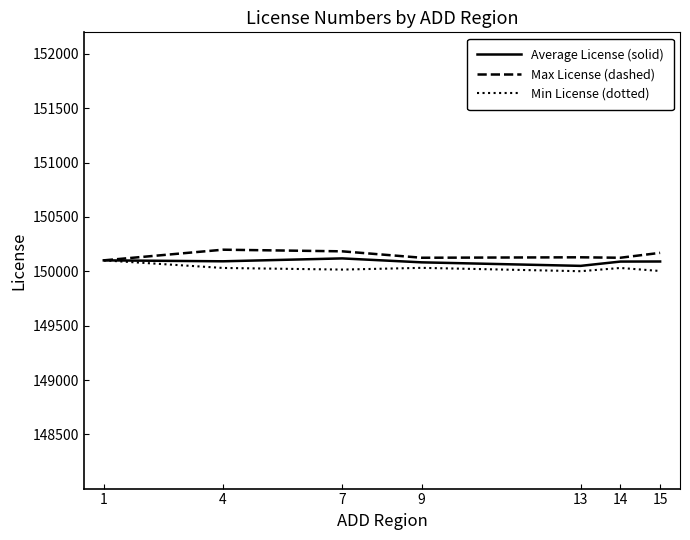

What is the sum of all Min License (dotted) values?

1050215.0